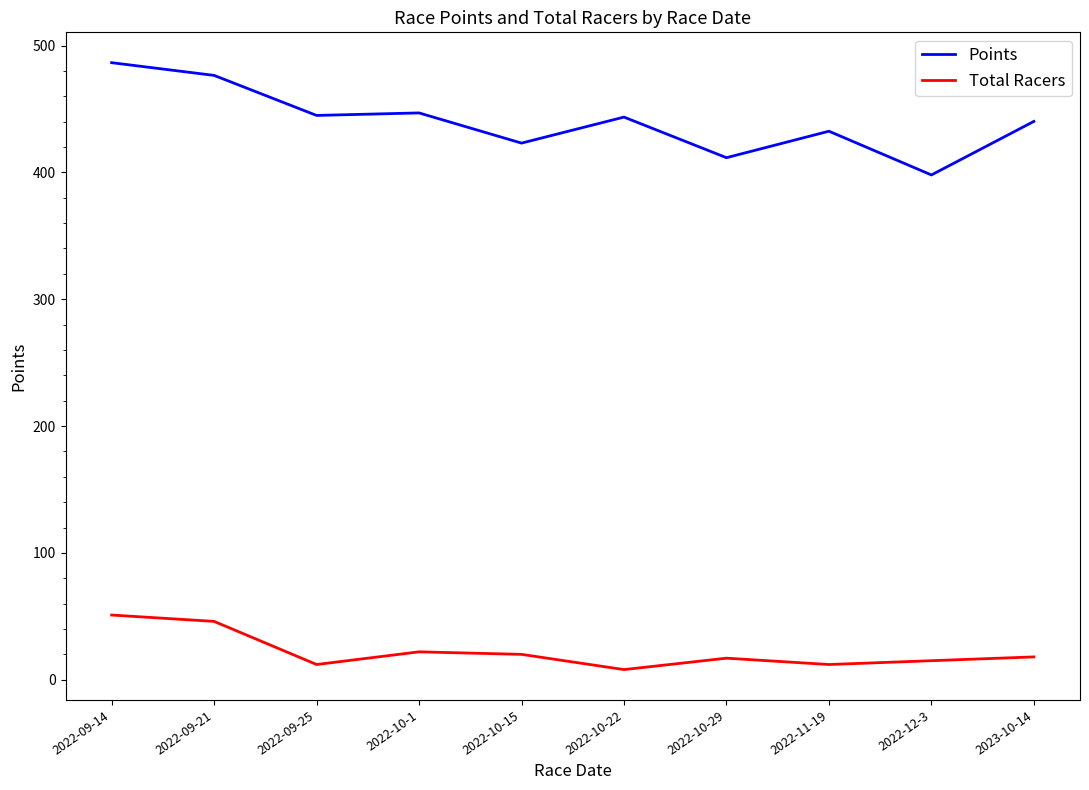

Rank the series at 2022-09-25 from lowest to highest value.

Total Racers, Points